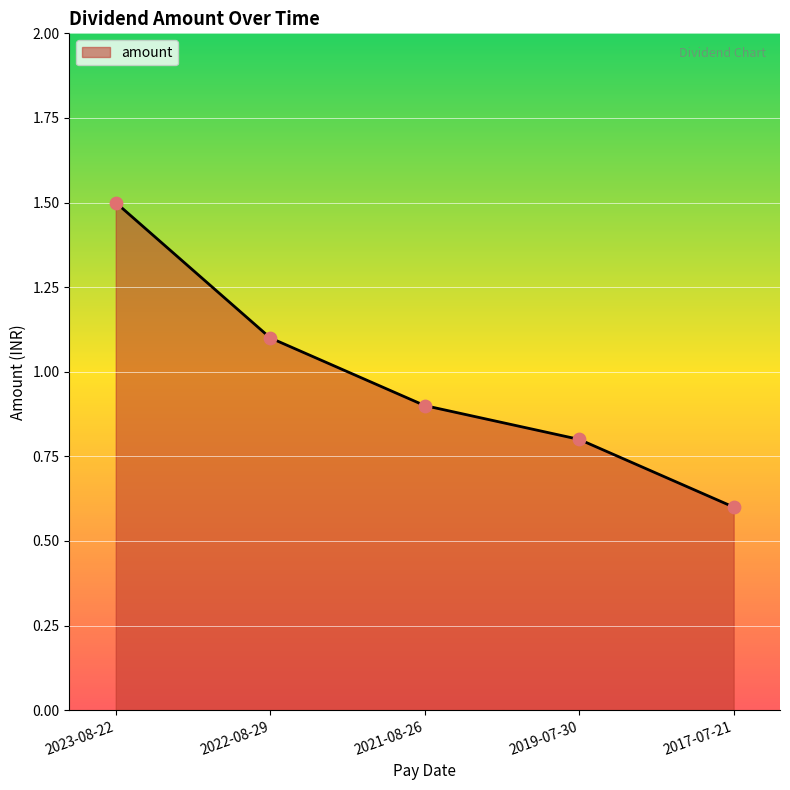

What is the change in value from 2023-08-22 to 2022-08-29?

-0.4